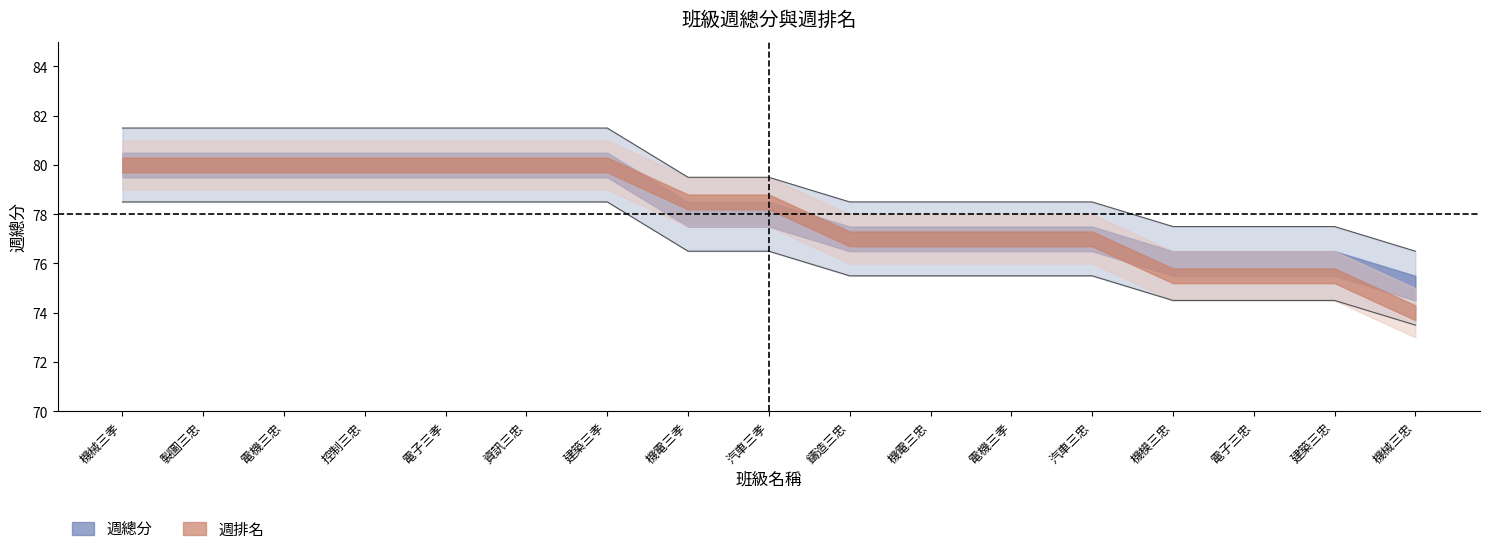

Does the chart have visible grid lines?

No